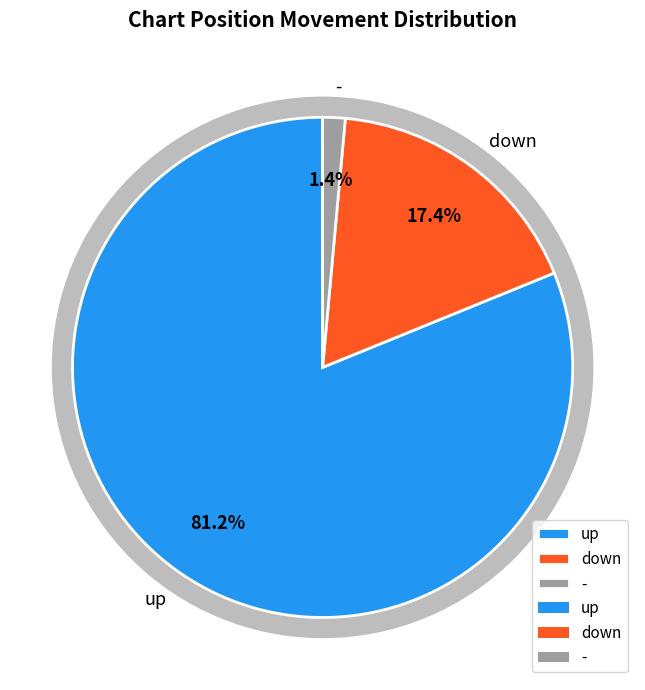

What is the change in value from down to -?

-11